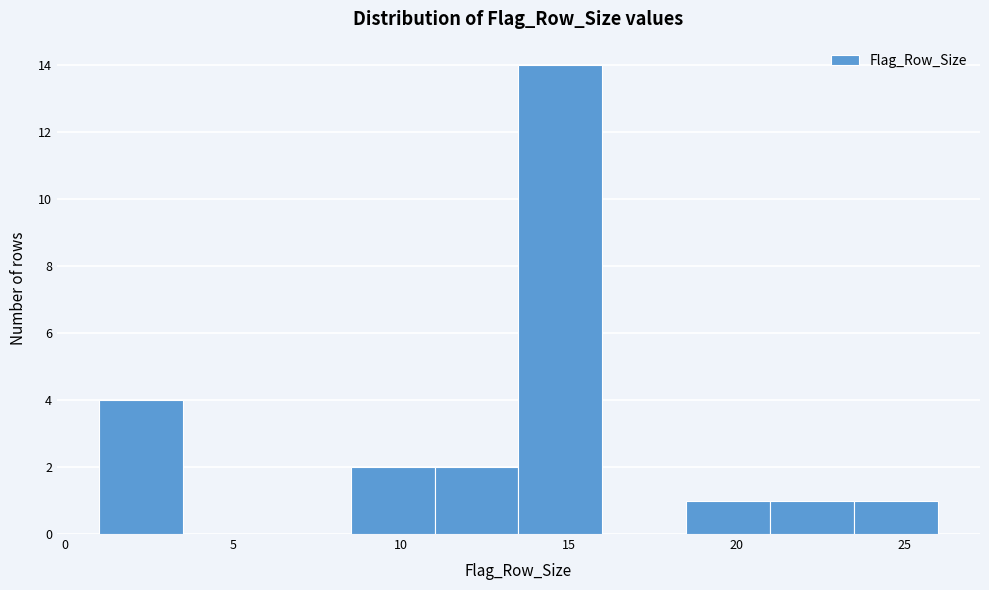

Reading left to right, transcribe this chart: for each bar, give the range it covers on the x-axis and its height. The values are not printed on the chart, so give them approximately, as read against the axis.

1.0 to 3.5: 4
3.5 to 6.0: 0
6.0 to 8.5: 0
8.5 to 11.0: 2
11.0 to 13.5: 2
13.5 to 16.0: 14
16.0 to 18.5: 0
18.5 to 21.0: 1
21.0 to 23.5: 1
23.5 to 26.0: 1